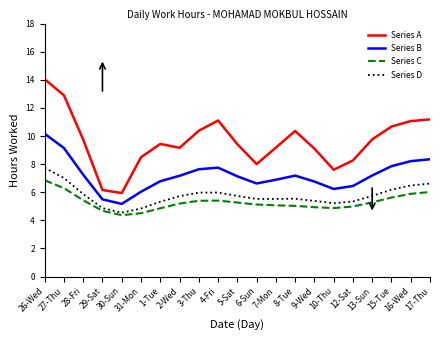

The value of Series D at 7-Mon is 8.2. True or false?

False